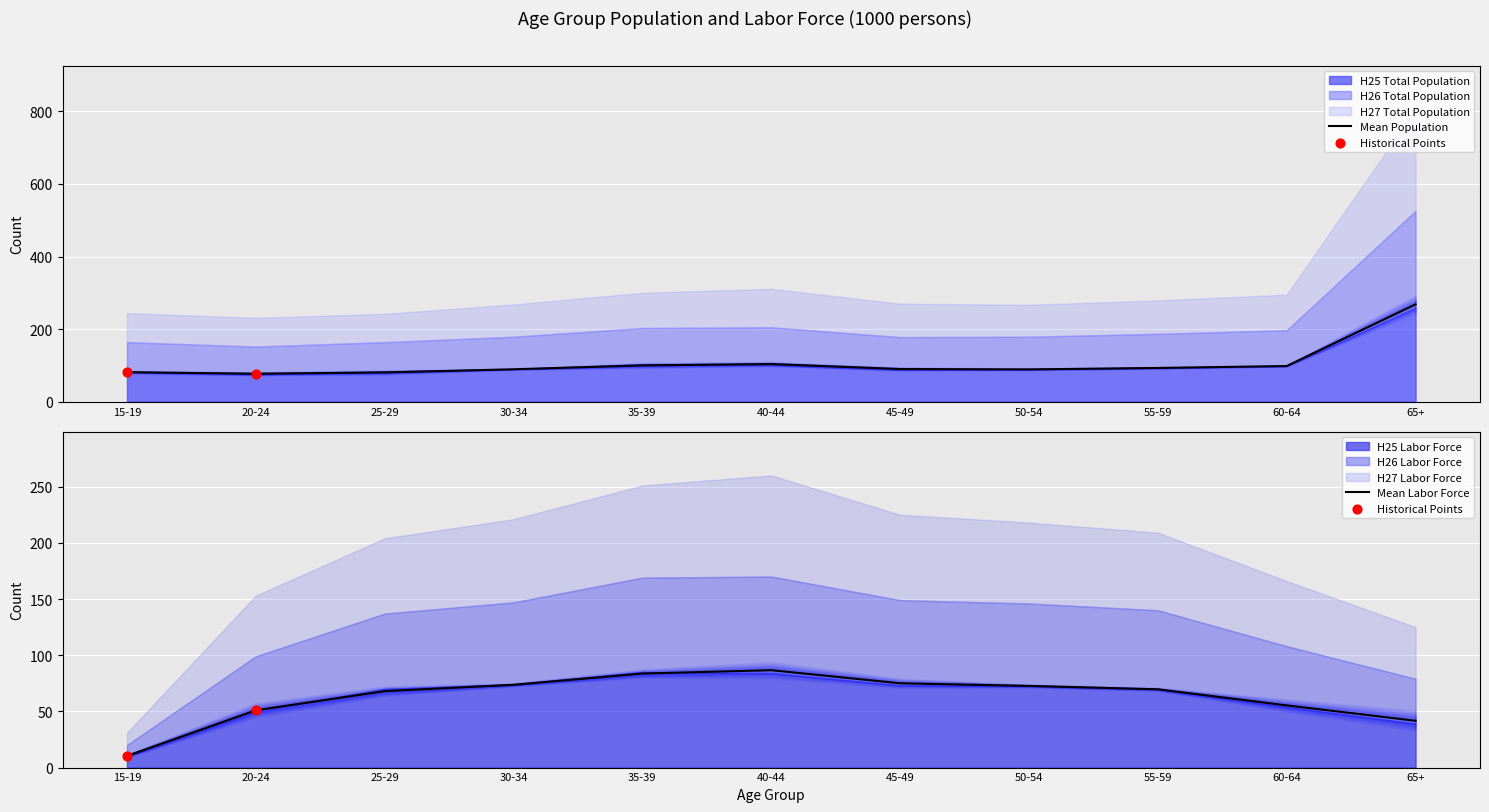

At which category is the sum across all series the highest?

65+